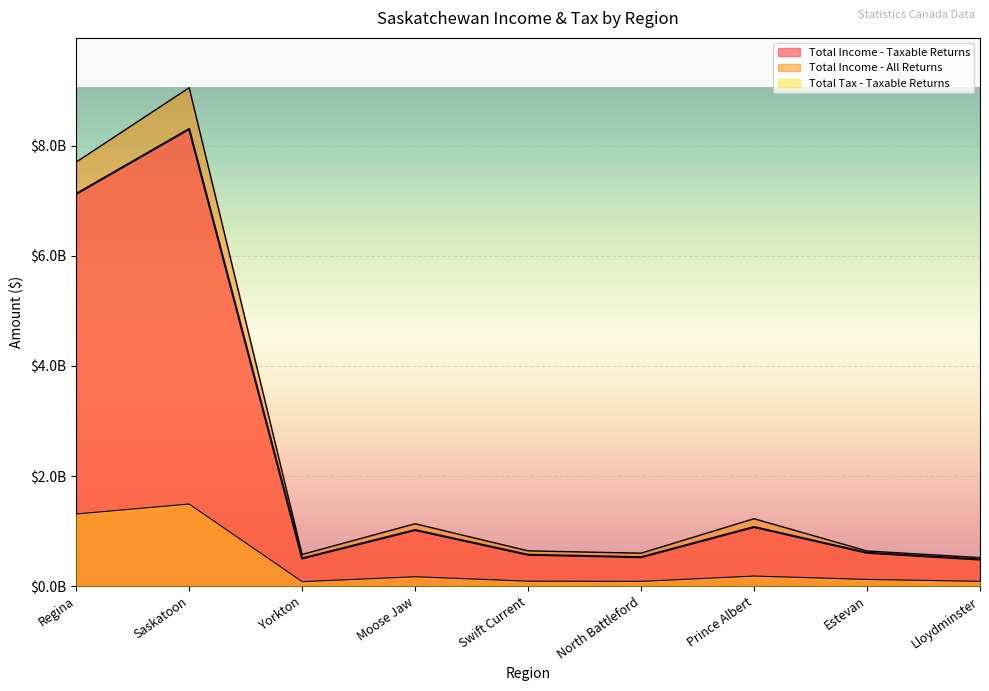

What is the total value across all series at Saskatoon?

18852518000